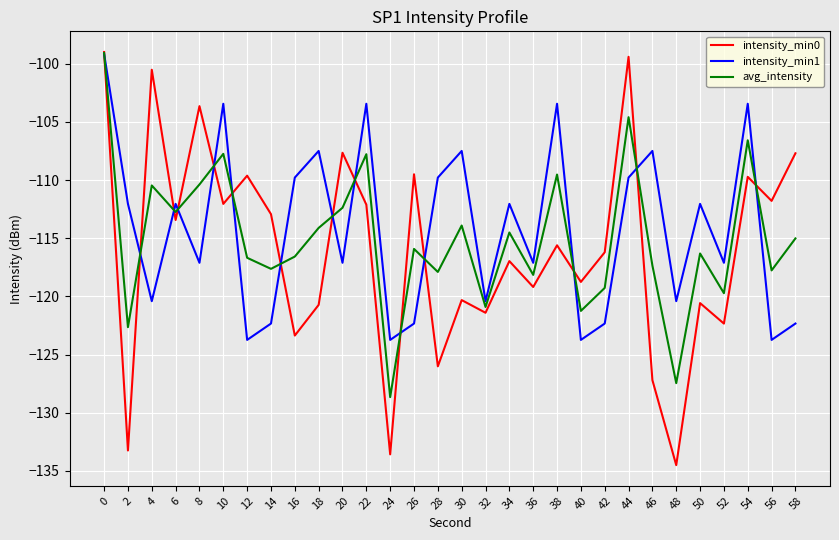

Rank the series at 14 from lowest to highest value.

intensity_min1, avg_intensity, intensity_min0